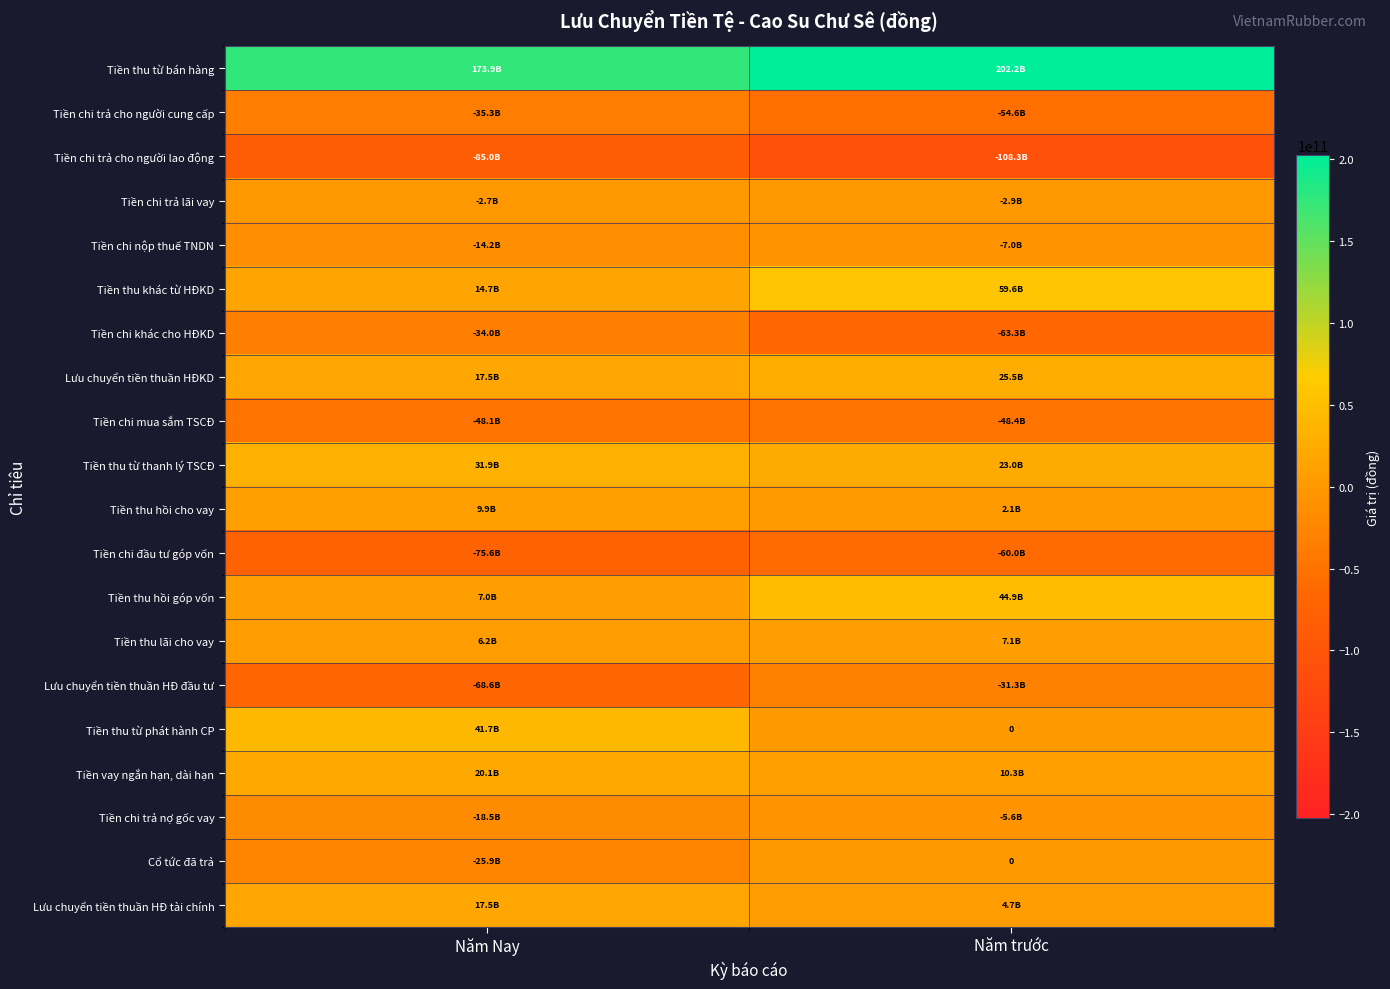

How many data points does each series have?

2